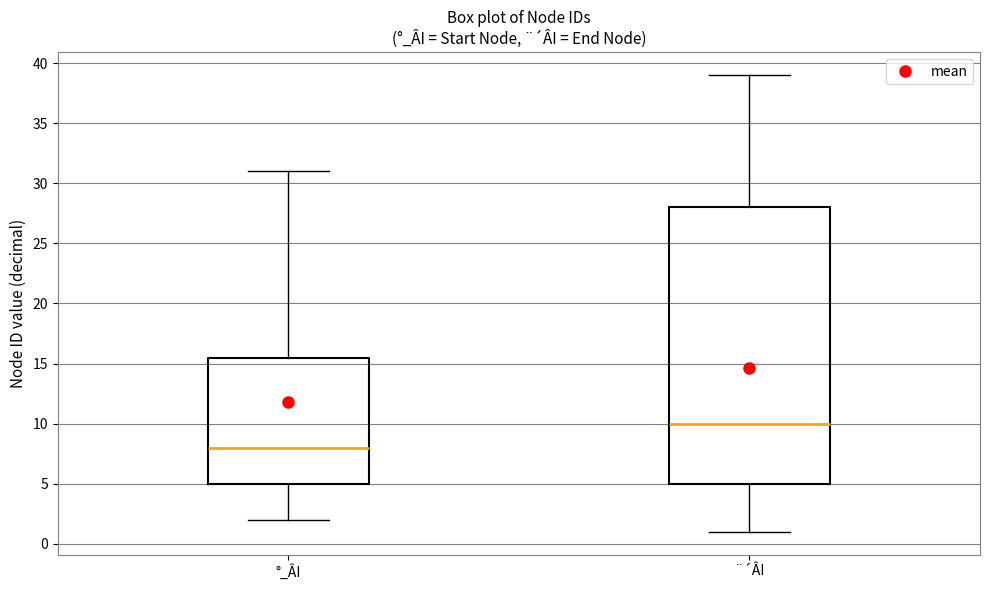

Reading left to right, read every box against the y-axis: the position of its median line, the range the box covers, and the ends of its whiskers. The values are not printed on the chart, so give them approximately, as read against the axis.

°_ÂI: median 8.0, box 5.0 to 15.5, whiskers 2.0 to 31.0
¨´ÂI: median 10.0, box 5.0 to 28.0, whiskers 1.0 to 39.0